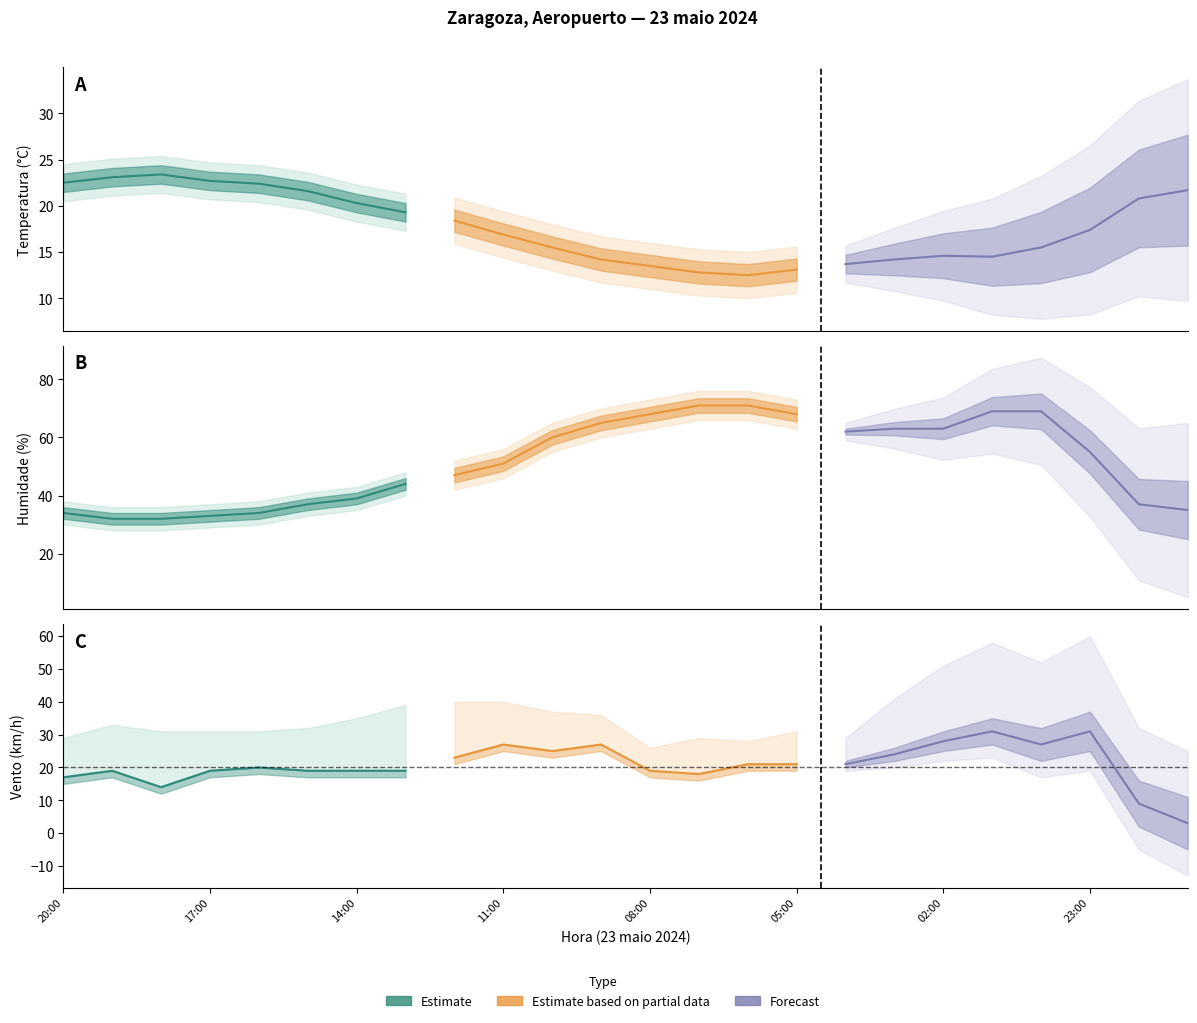

At which label does Estimate based on partial data reach its minimum?

05:00